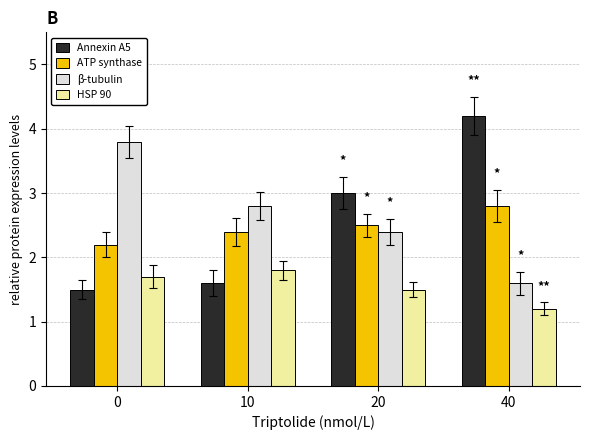

Are the bars horizontal?

No